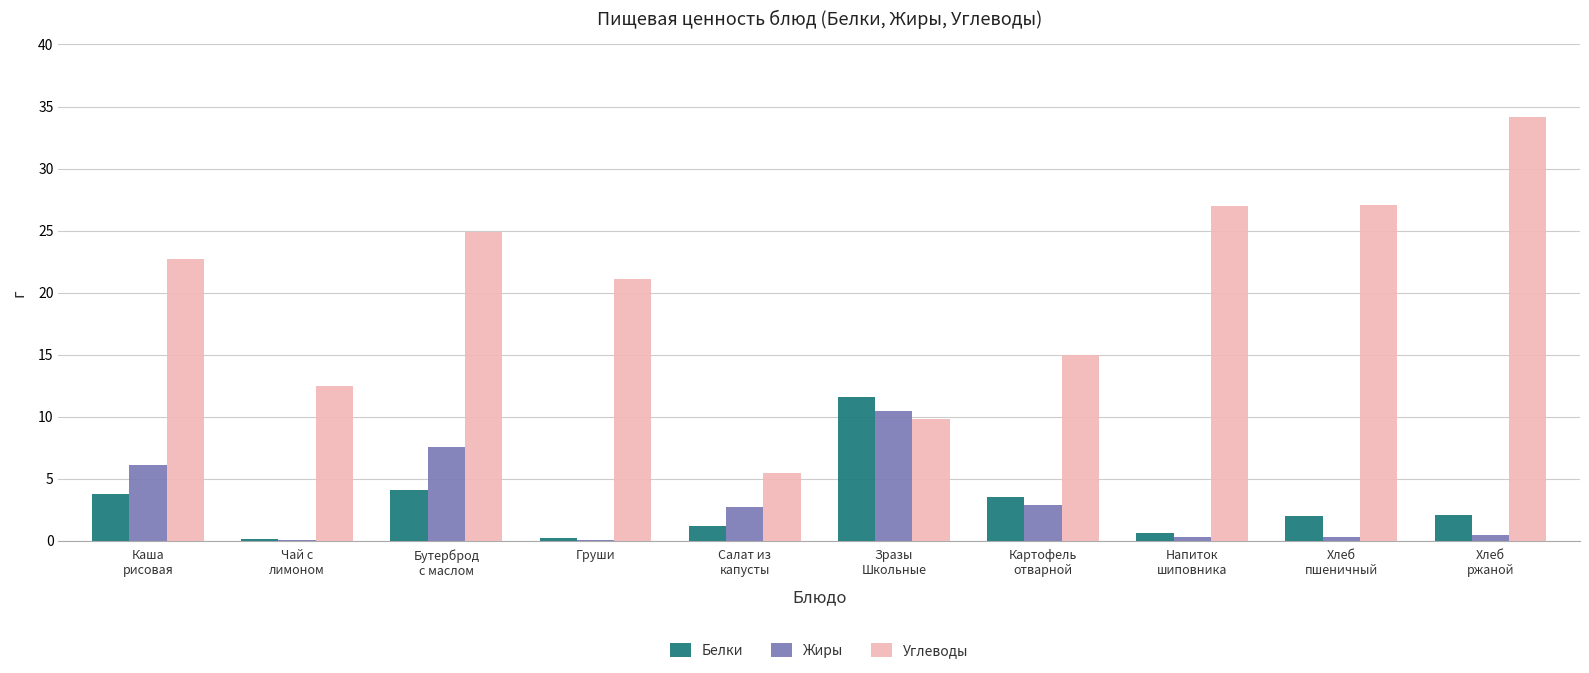

Is it true that Углеводы equals 17.4 at Чай с
лимоном?

False